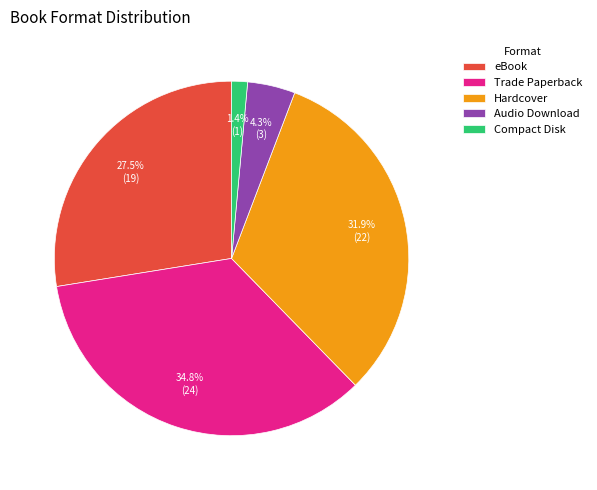

What percentage is the Compact Disk slice, to the nearest percent?

1%